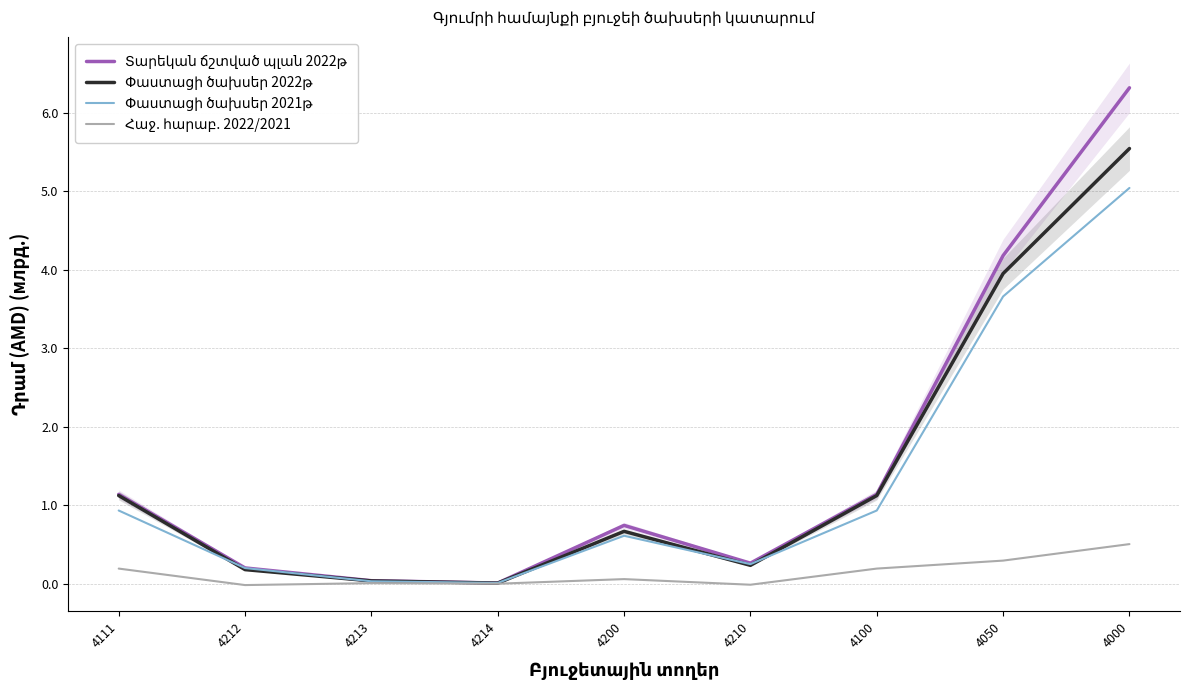

Which series has the largest total across all categories?

Տարեկան ճշտված պլան 2022թ